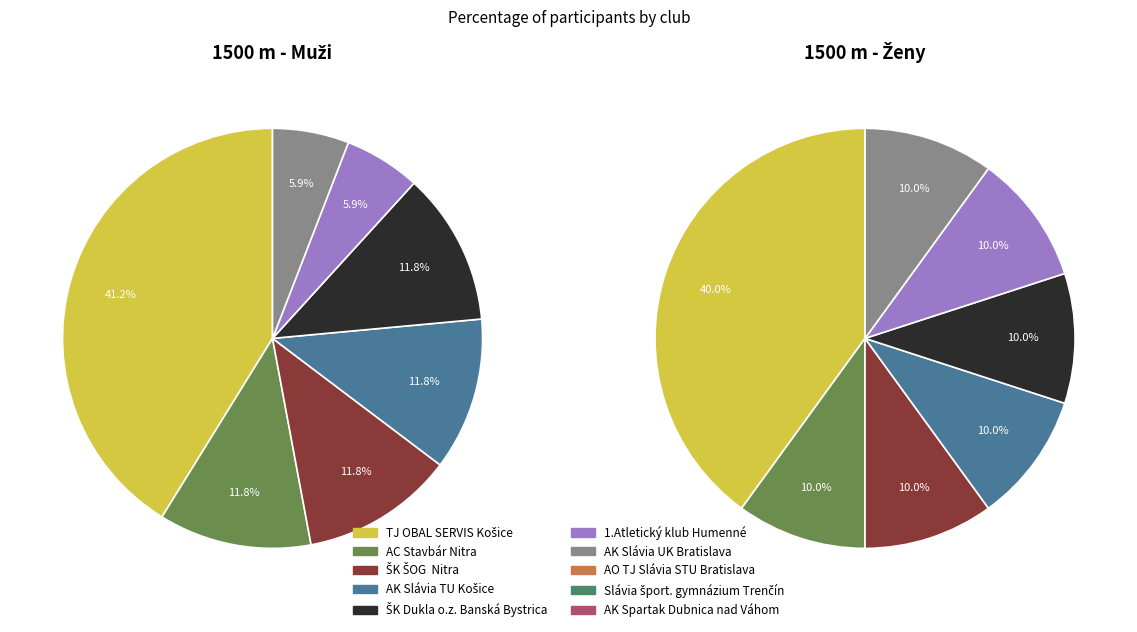

The 1500 m - Muži slice represents 71% of the pie. True or false?

False